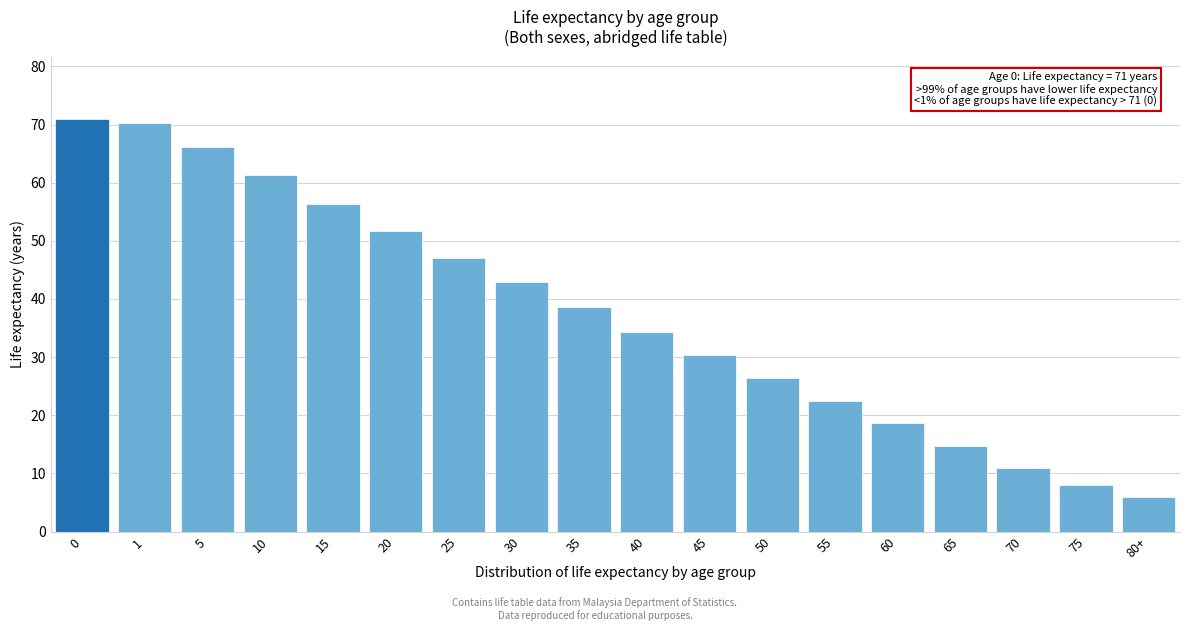

Reading left to right, transcribe all the data shown in this chart.

71.0	70.2	66.2	61.3	56.4	51.7	47.1	42.9	38.6	34.3	30.3	26.4	22.4	18.7	14.8	11.0	8.0	5.9